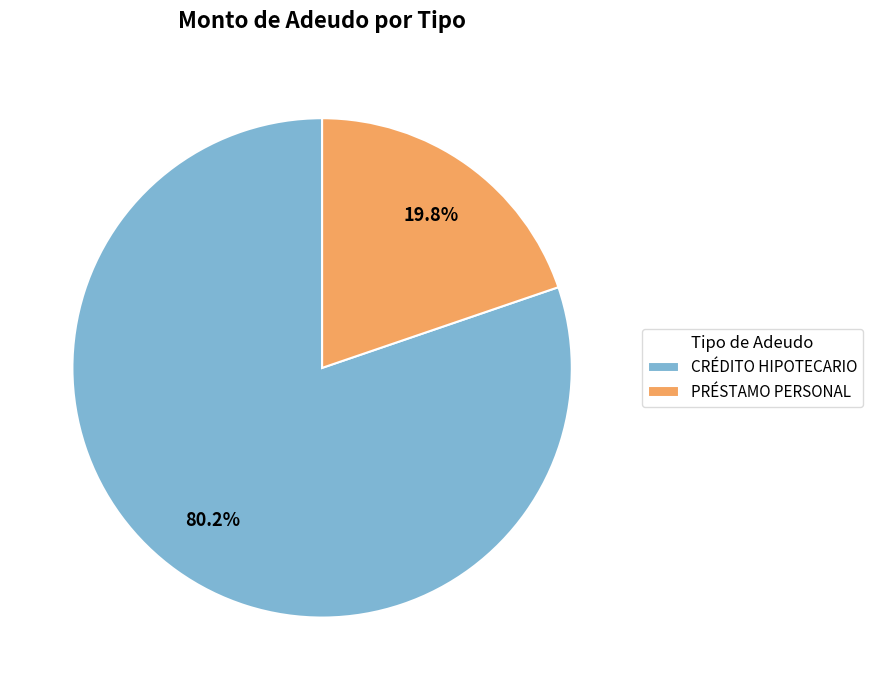

To the nearest percent, what is the difference between the largest and smallest slice percentages?

60%